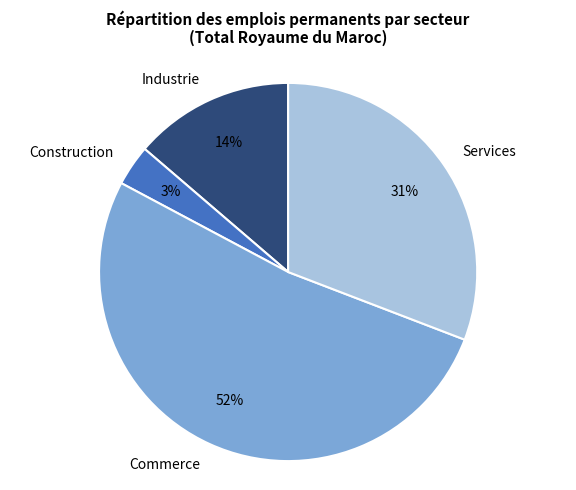

How many segments does this pie chart have?

4